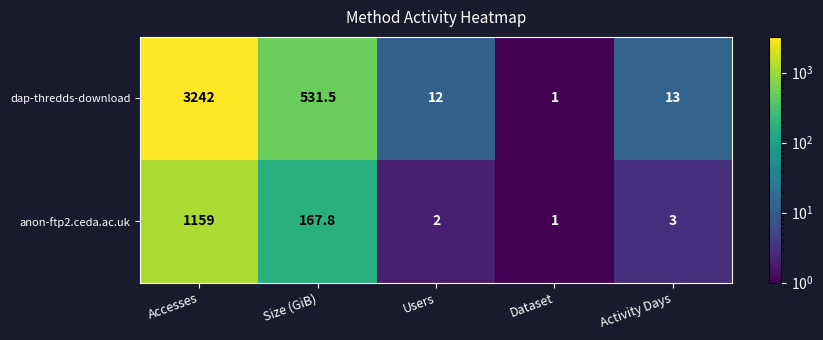

What is the total value across all series at Size (GiB)?

699.3